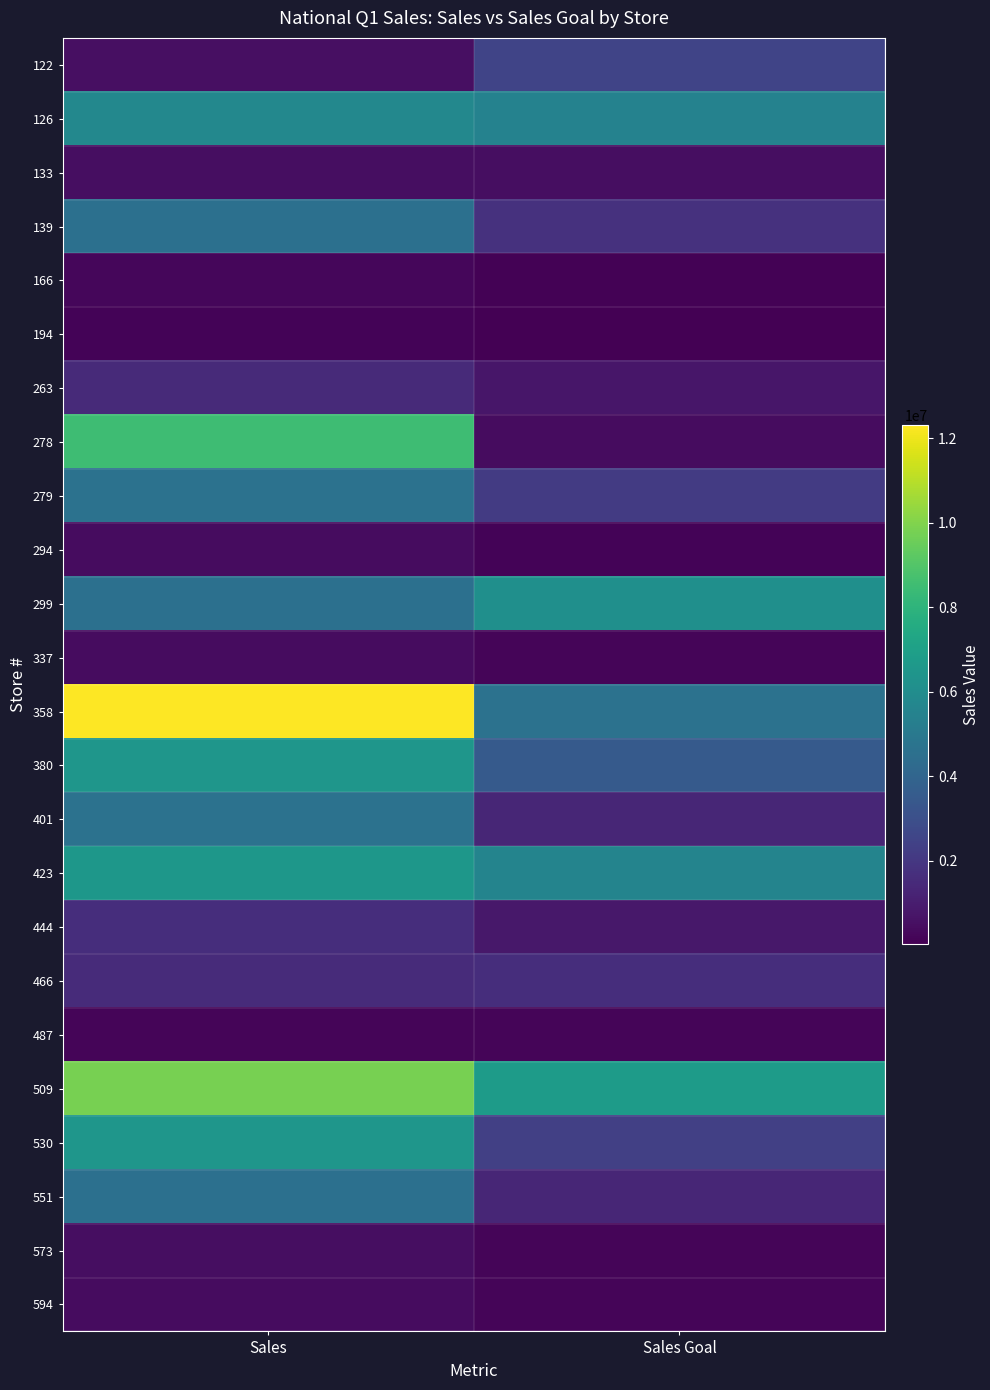

Which series has the largest total across all categories?

358